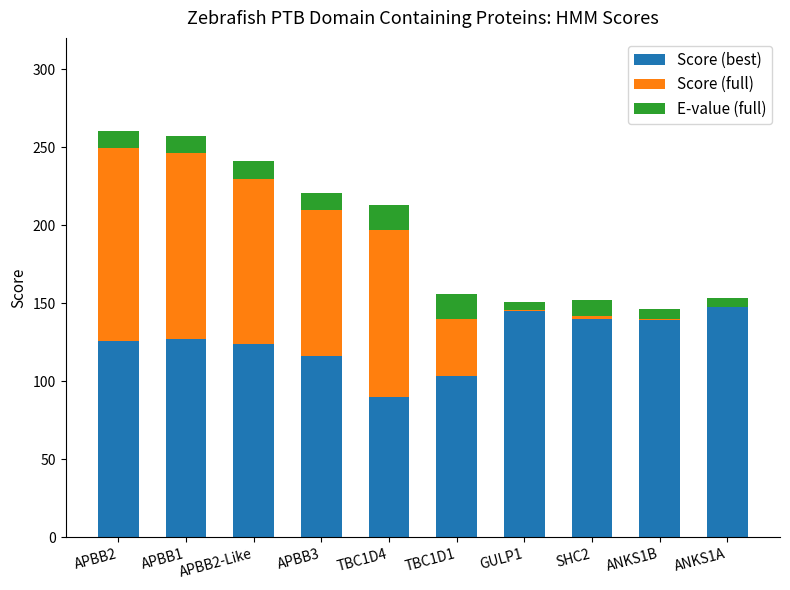

Read the Score (best) value at TBC1D4.

89.9